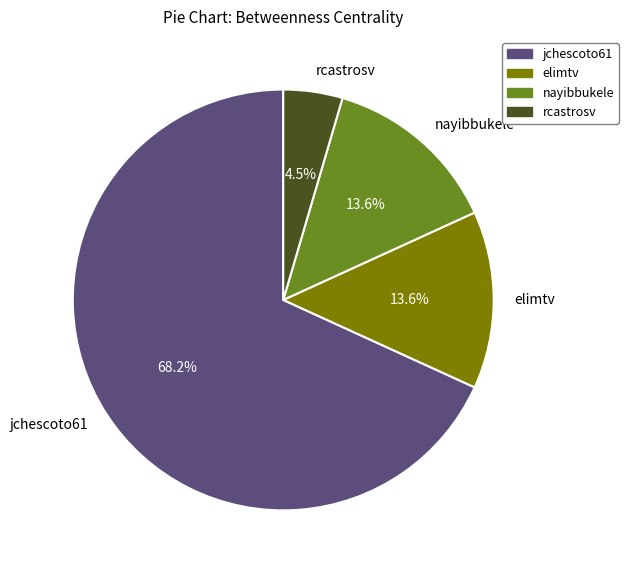

To the nearest percent, what is the difference between the largest and smallest slice percentages?

64%